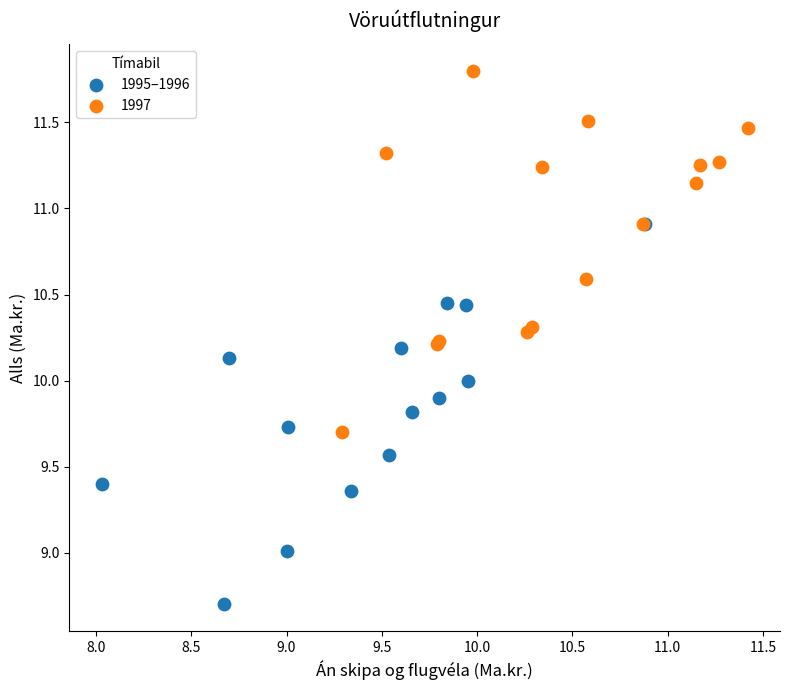

Which series reaches the minimum Y coordinate?

1995–1996